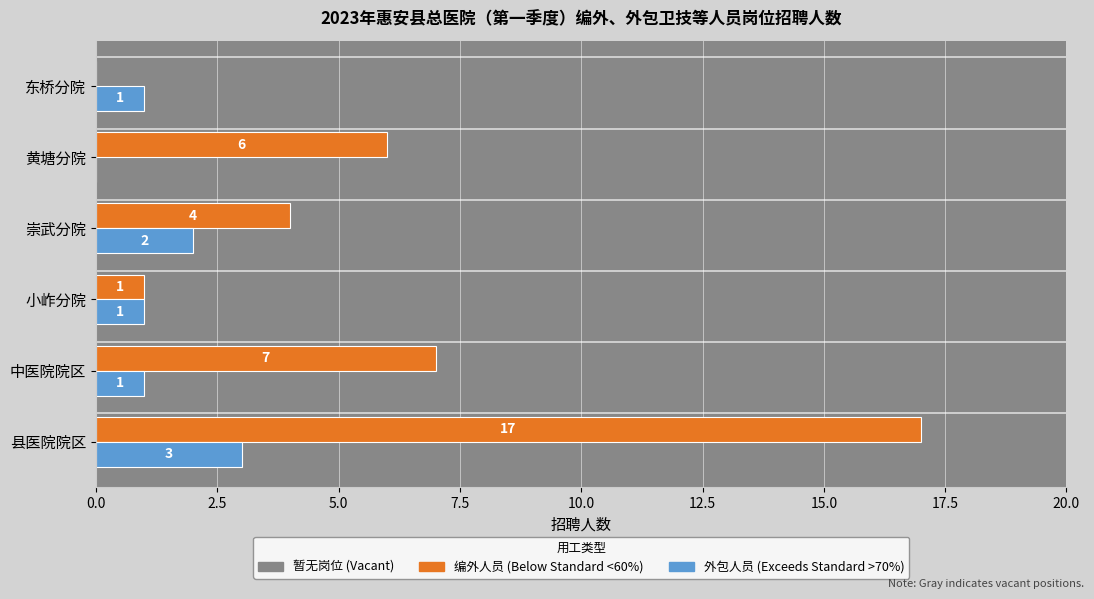

At which category is the sum across all series the highest?

县医院院区